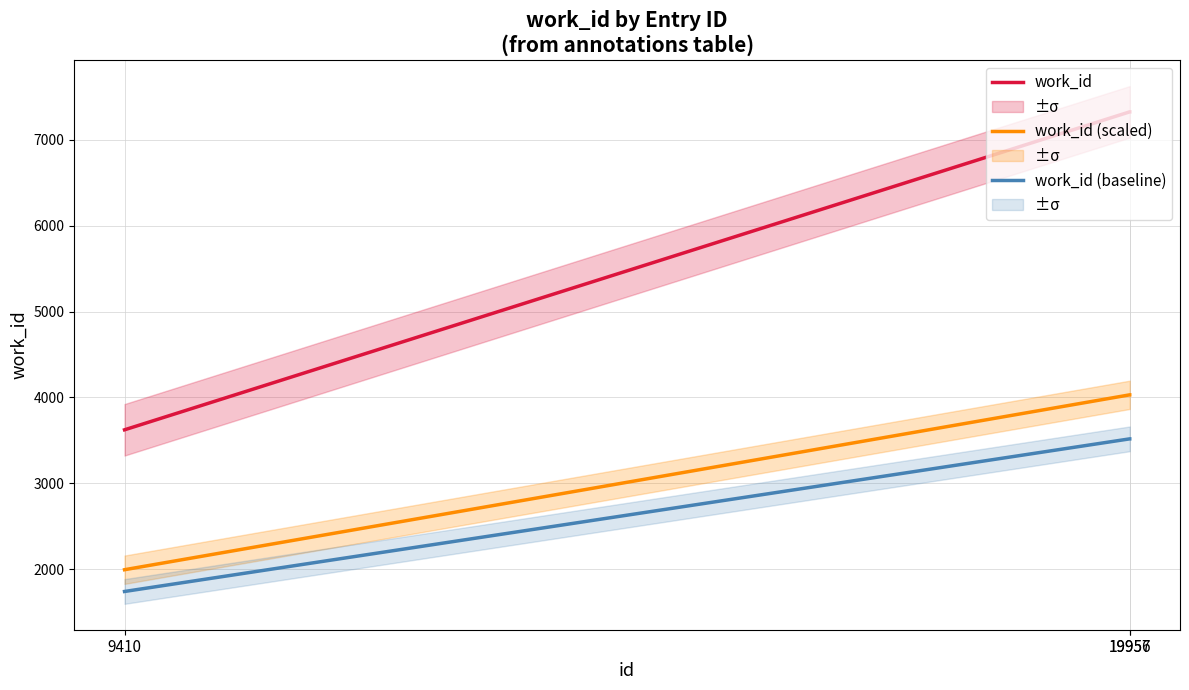

Which series has the largest total across all categories?

work_id